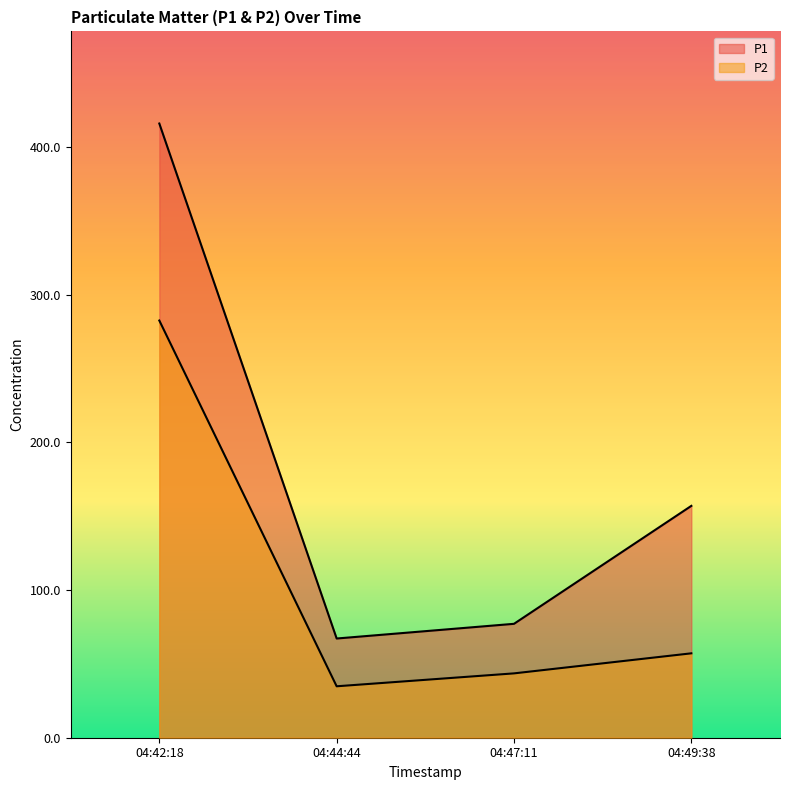

True or false: P2 and P1 cross at least once.

False